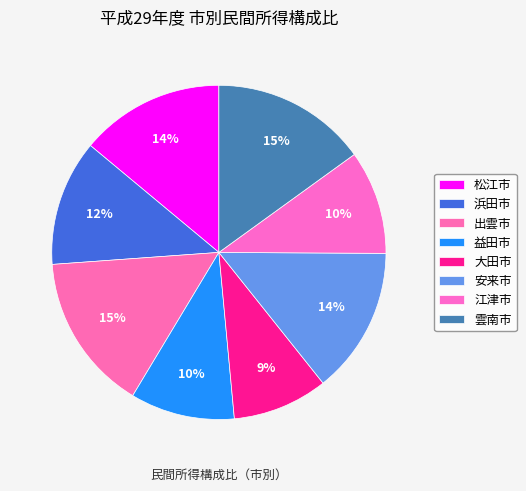

To the nearest percent, what percentage of the pie is 江津市?

10%